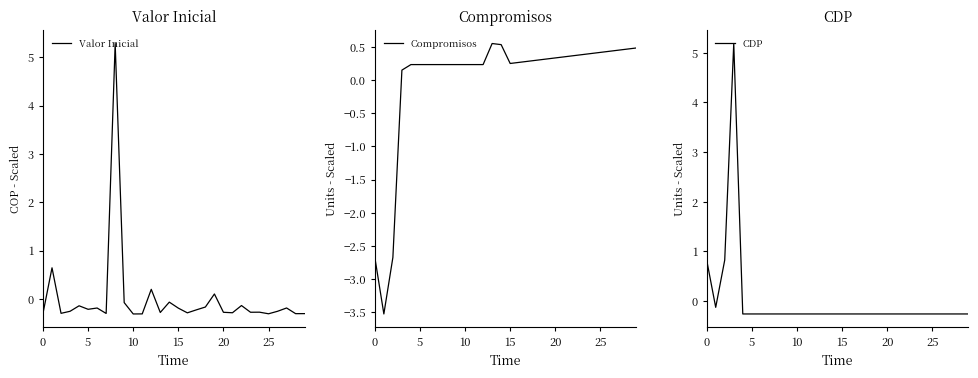

What is the difference between the highest and lowest values at 28?

0.8